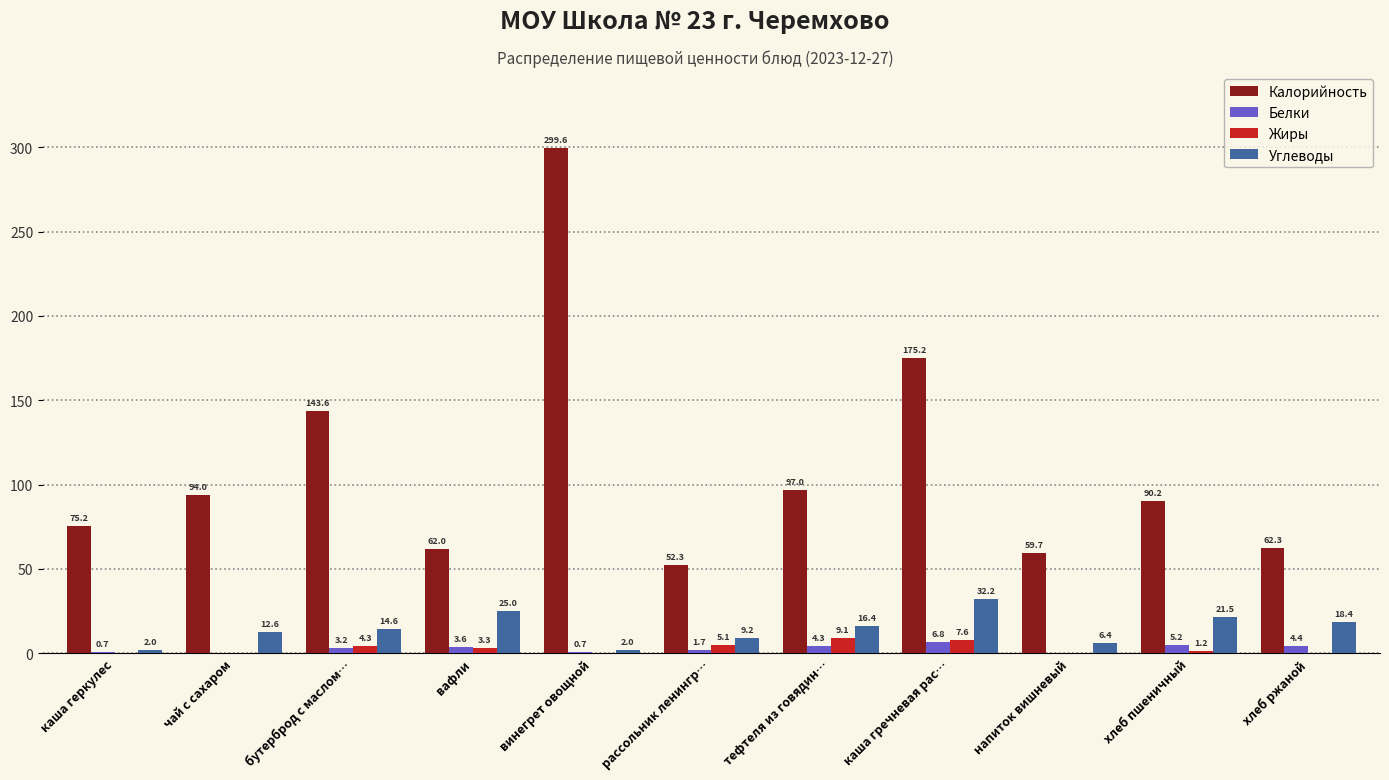

Where does the Углеводы series first go above 14?

бутерброд с маслом…